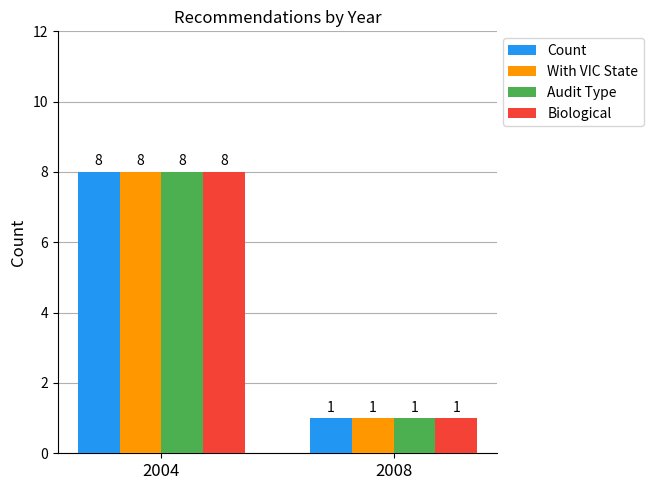

List the labels in order of Count value, largest first.

2004, 2008